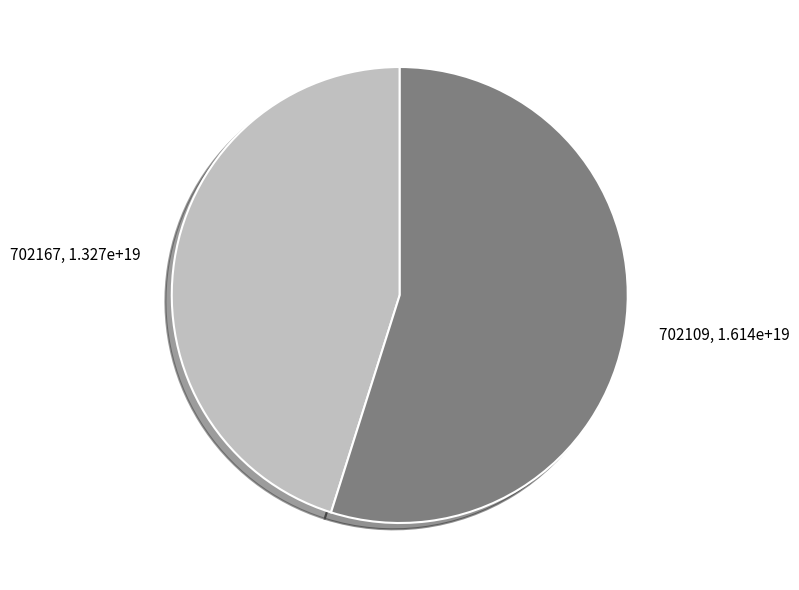

How many slices are in this pie chart?

2